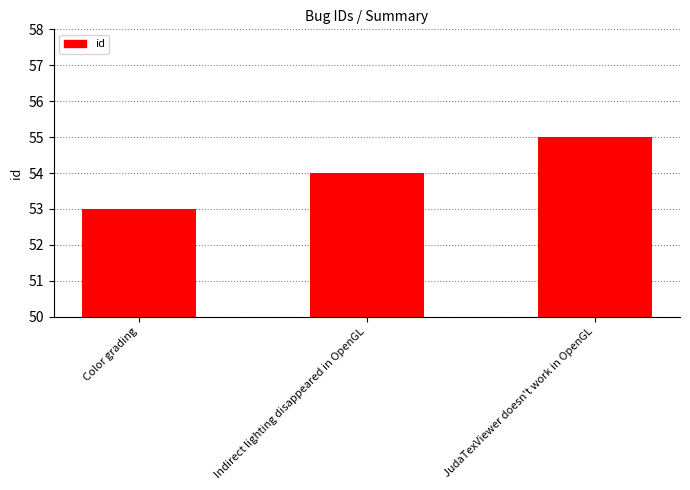

How many categories are shown in the chart?

3